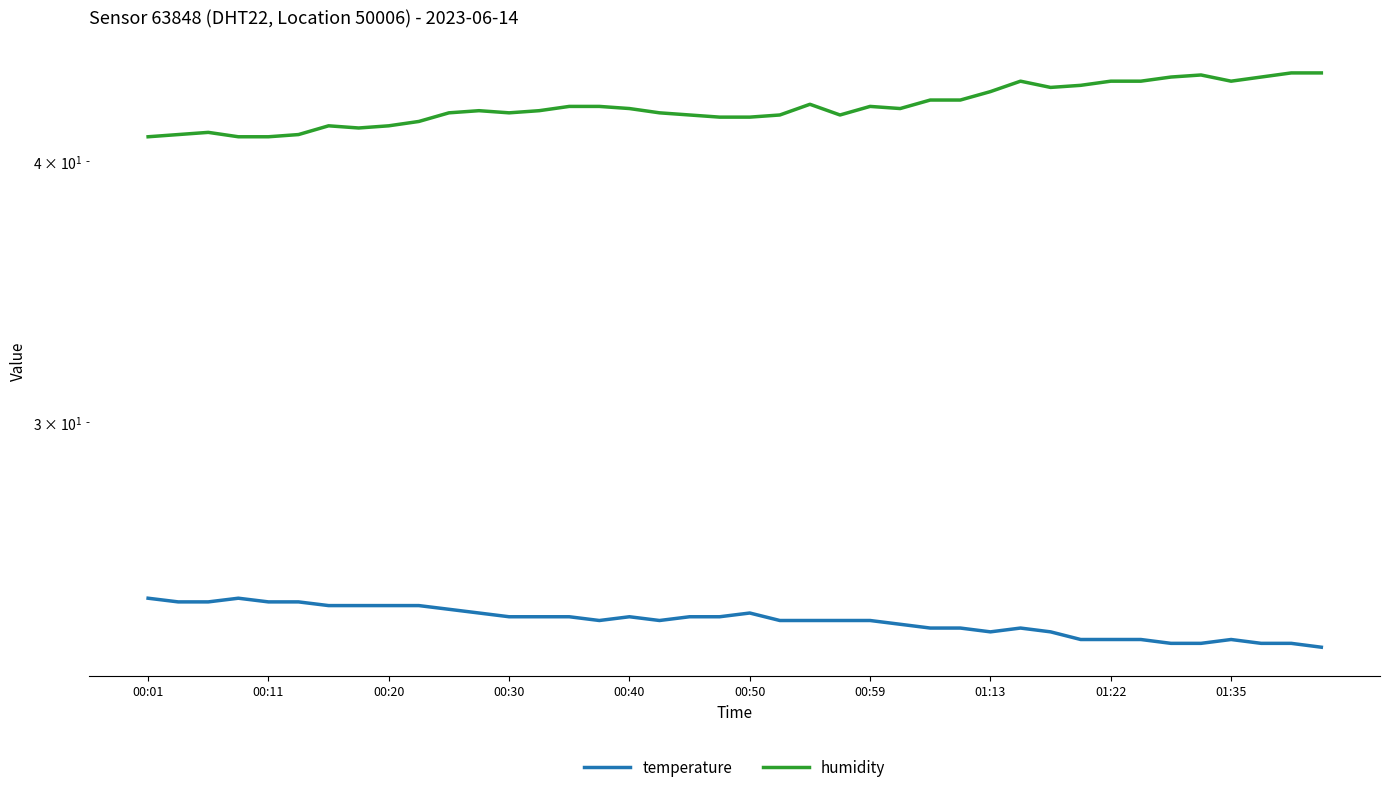

At which label does humidity reach its minimum?

00:01